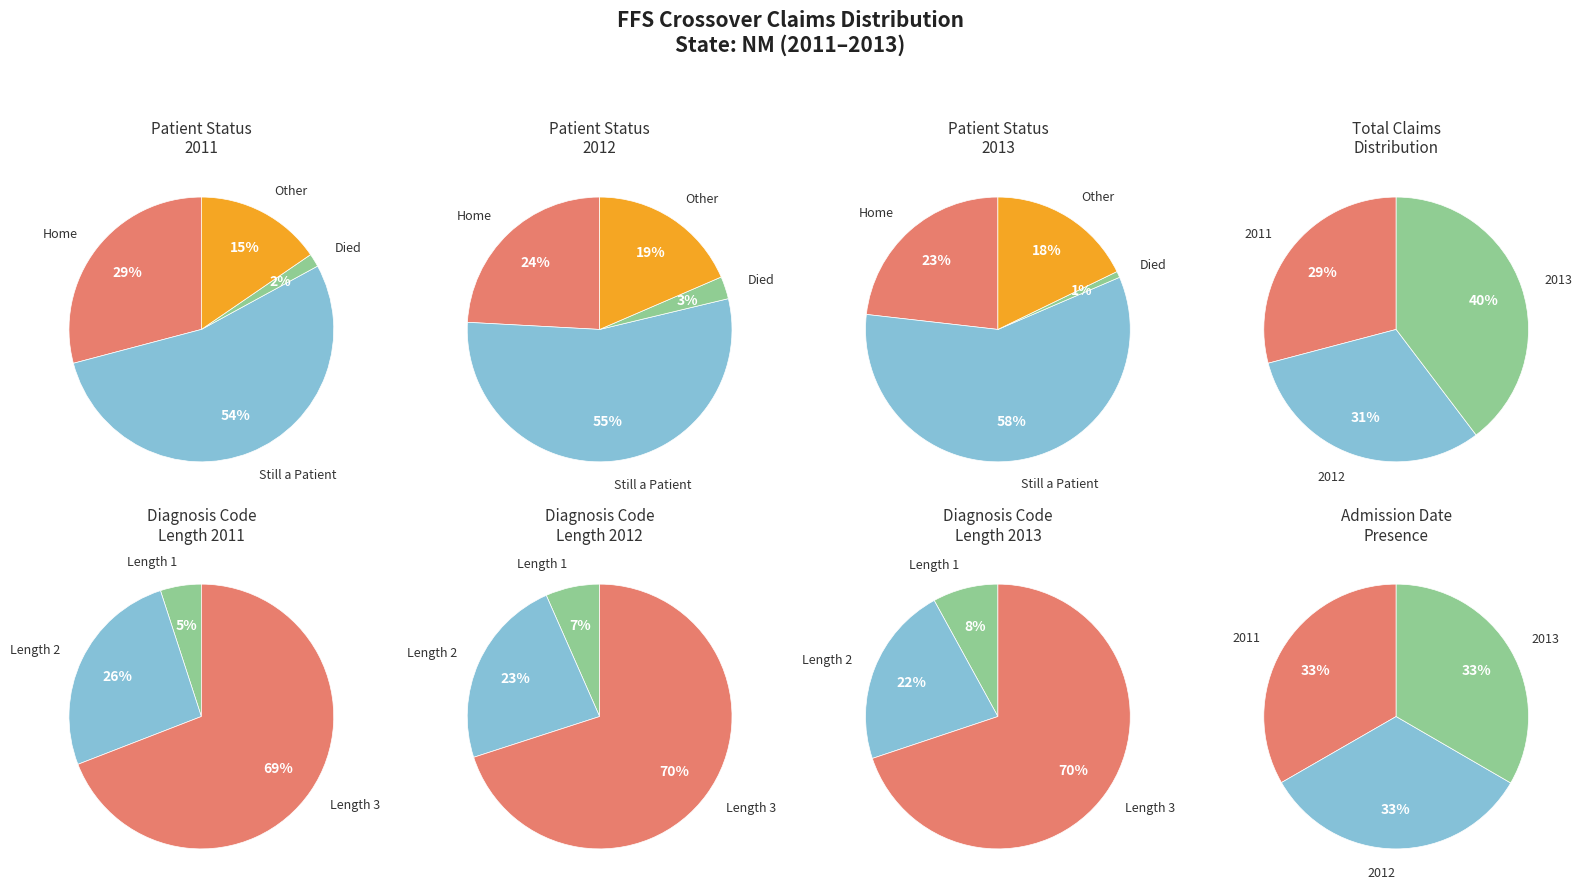

How much of the chart is everything except 2?

60.3%